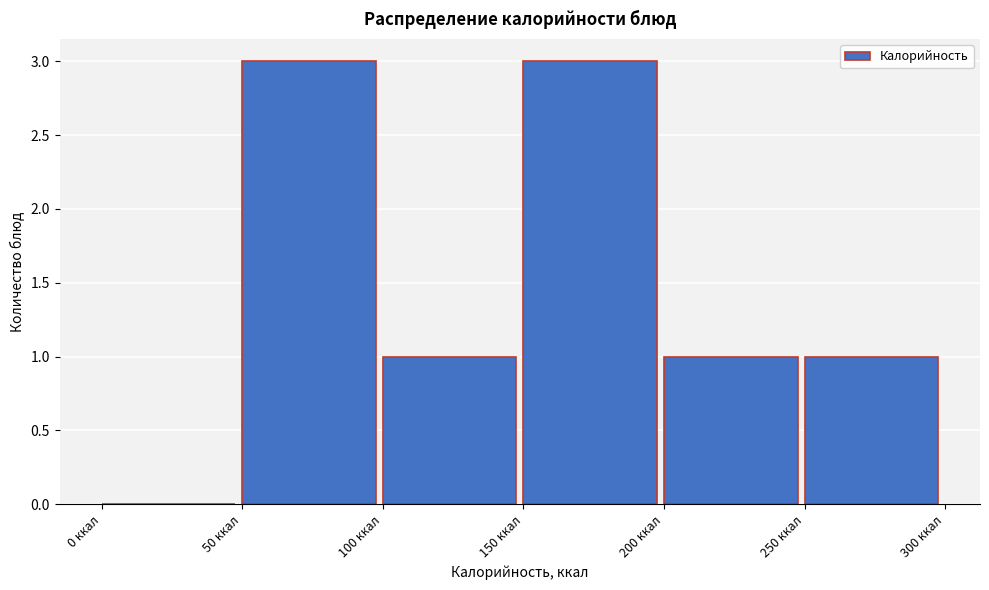

What is the height of the bar covering 50 to 100 on the x-axis? The values are not printed on the chart, so give them approximately, as read against the axis.

3